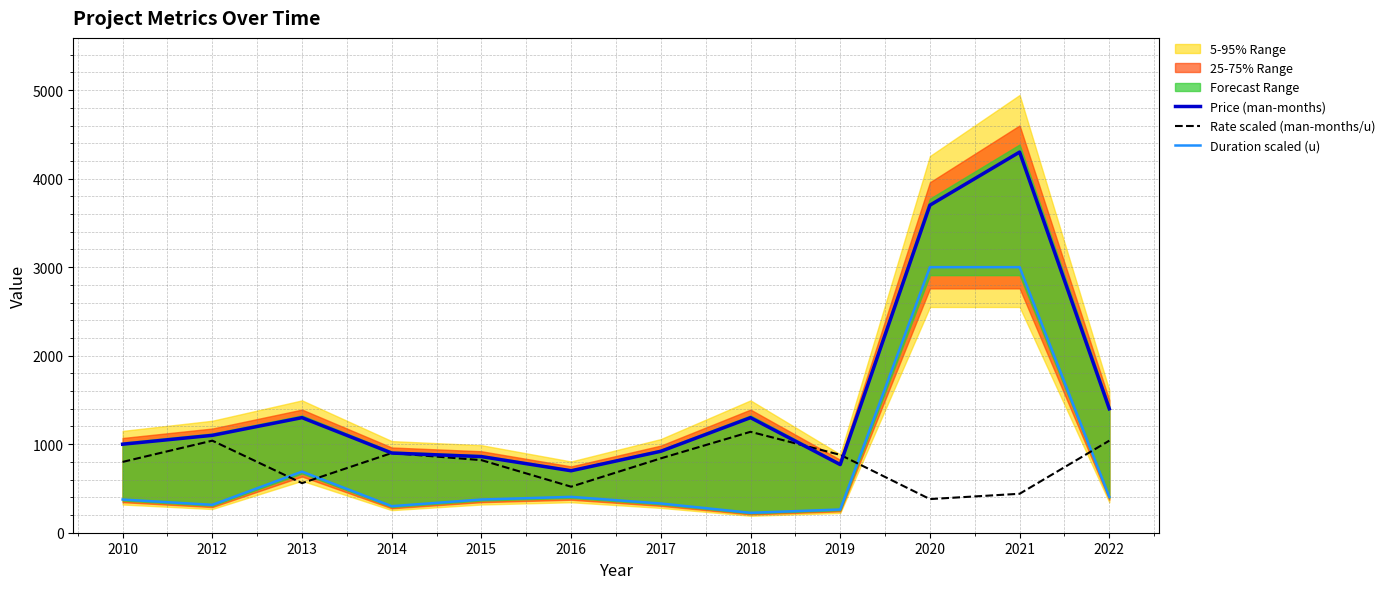

What is the value of the Rate scaled (man-months/u) point at the 8th from the left?

1140.0